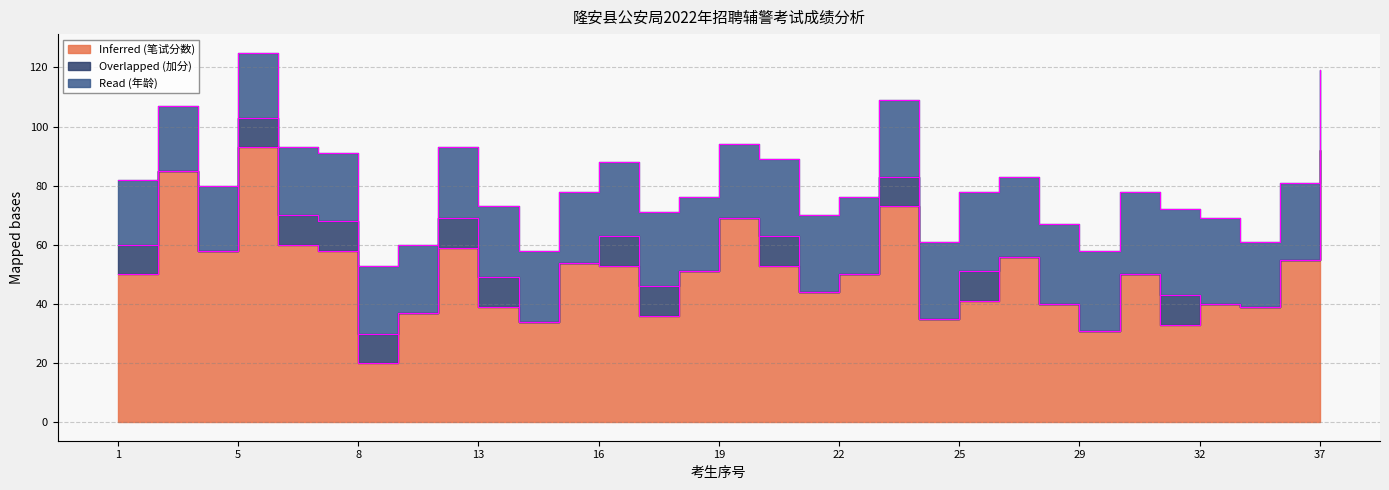

Rank the series by their average value, from lowest to highest.

Overlapped (加分), Read (年龄), Inferred (笔试分数)